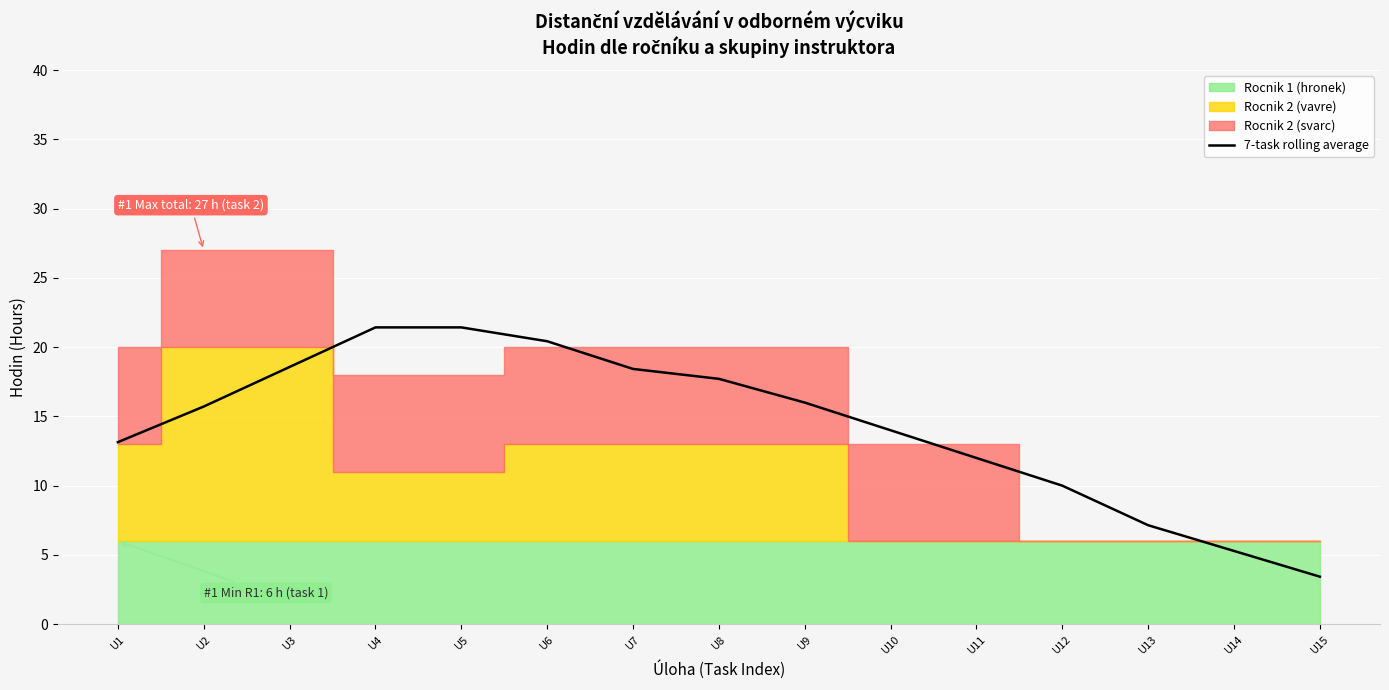

Rank the categories by value from lowest to highest.

U15, U14, U13, U12, U11, U1, U10, U2, U9, U8, U7, U3, U6, U4, U5